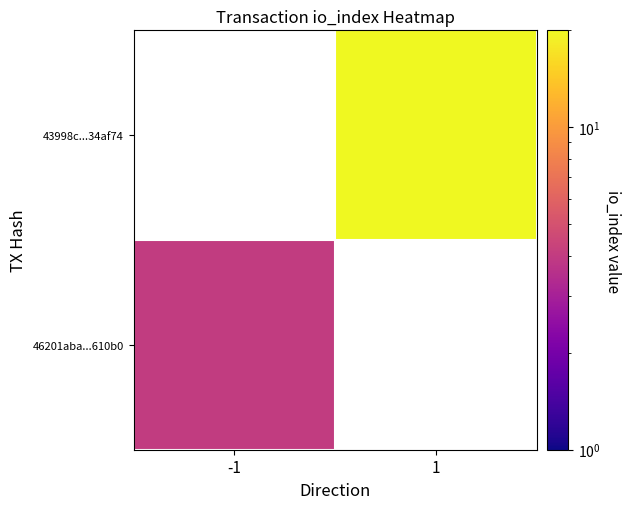

Between -1 and 1, which is larger?

1